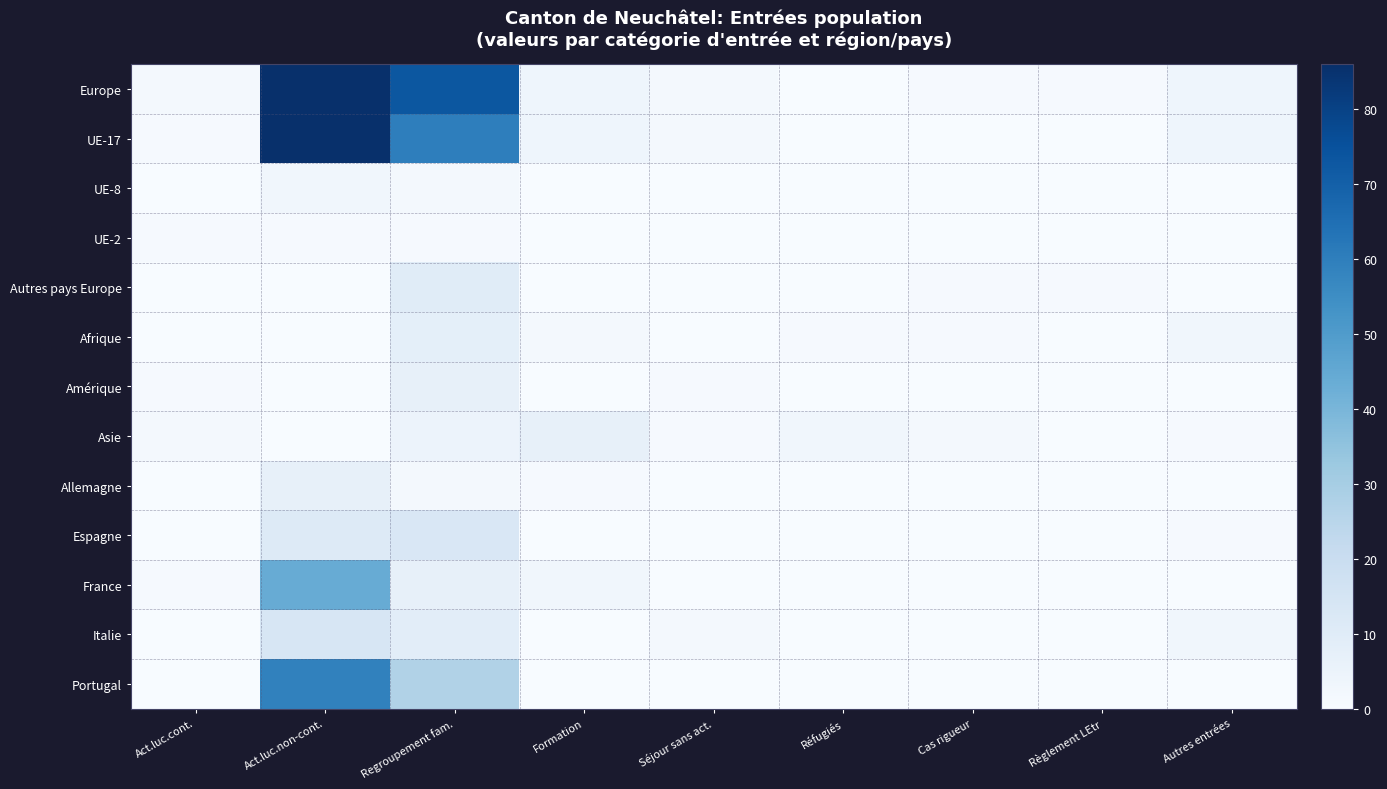

At how many categories does at least one series exceed 11?

2